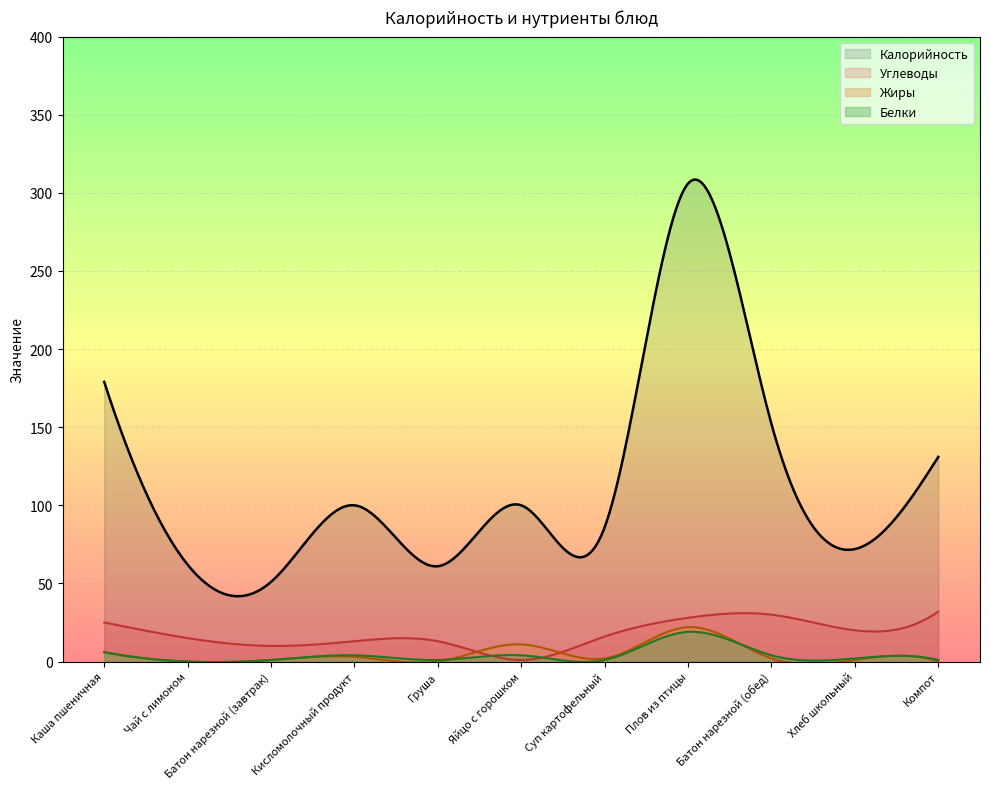

Reading left to right, what are all the values shown in this chart?

Калорийность: Каша пшеничная=179	Чай с лимоном=62	Батон нарезной (завтрак)=51	Кисломолочный продукт=100	Груша=61	Яйцо с горошком=100	Суп картофельный=86	Плов из птицы=306	Батон нарезной (обед)=152	Хлеб школьный=72	Компот=131
Белки: Каша пшеничная=6	Чай с лимоном=0	Батон нарезной (завтрак)=1	Кисломолочный продукт=4	Груша=1	Яйцо с горошком=4	Суп картофельный=1	Плов из птицы=19	Батон нарезной (обед)=4	Хлеб школьный=2	Компот=1
Жиры: Каша пшеничная=6	Чай с лимоном=0	Батон нарезной (завтрак)=1	Кисломолочный продукт=3	Груша=0	Яйцо с горошком=11	Суп картофельный=2	Плов из птицы=22	Батон нарезной (обед)=2	Хлеб школьный=1	Компот=0
Углеводы: Каша пшеничная=25	Чай с лимоном=15	Батон нарезной (завтрак)=10	Кисломолочный продукт=13	Груша=13	Яйцо с горошком=1	Суп картофельный=16	Плов из птицы=28	Батон нарезной (обед)=30	Хлеб школьный=20	Компот=32